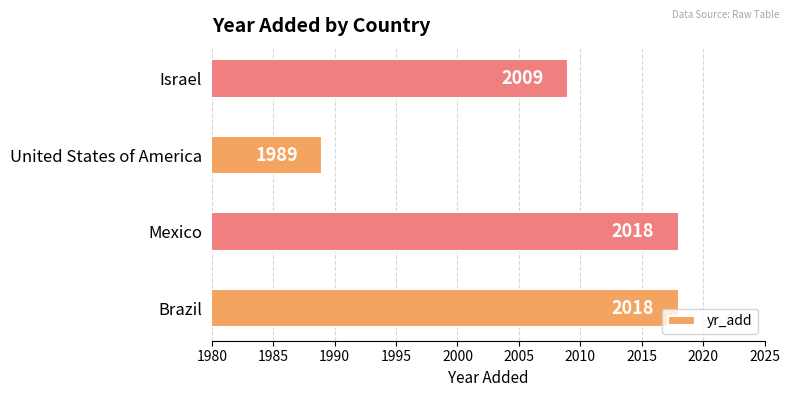

Which has a higher value, United States of America or Mexico?

Mexico